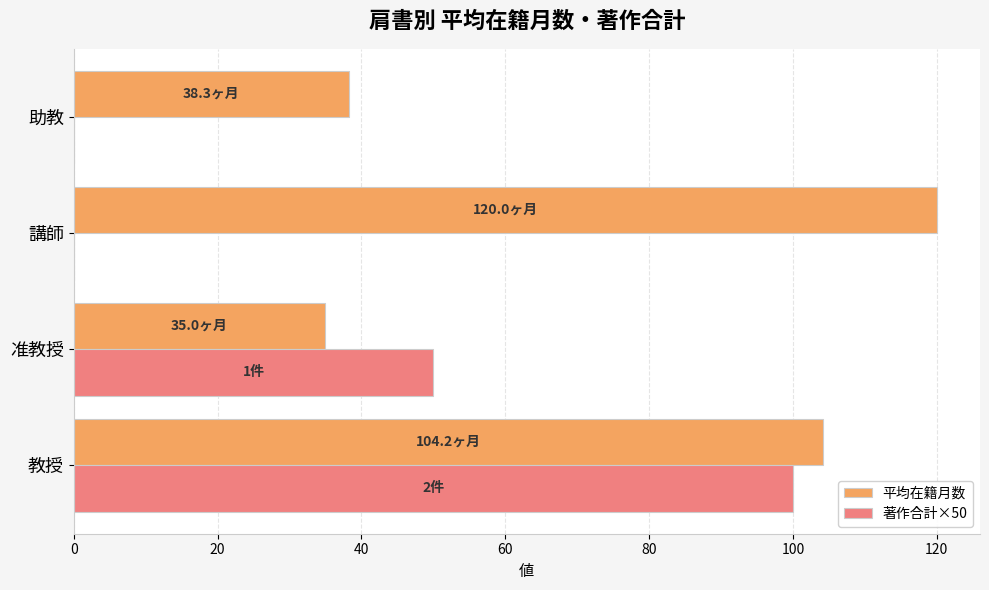

Which category has the highest value in the 平均在籍月数 series?

講師